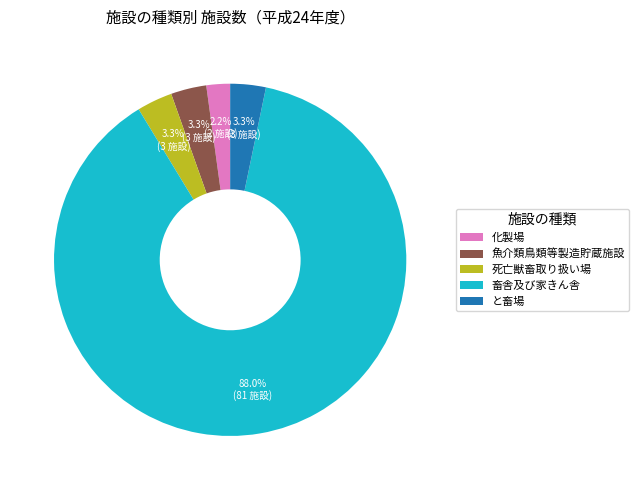

What percentage is the 魚介類鳥類等製造貯蔵施設 slice, to the nearest percent?

3%